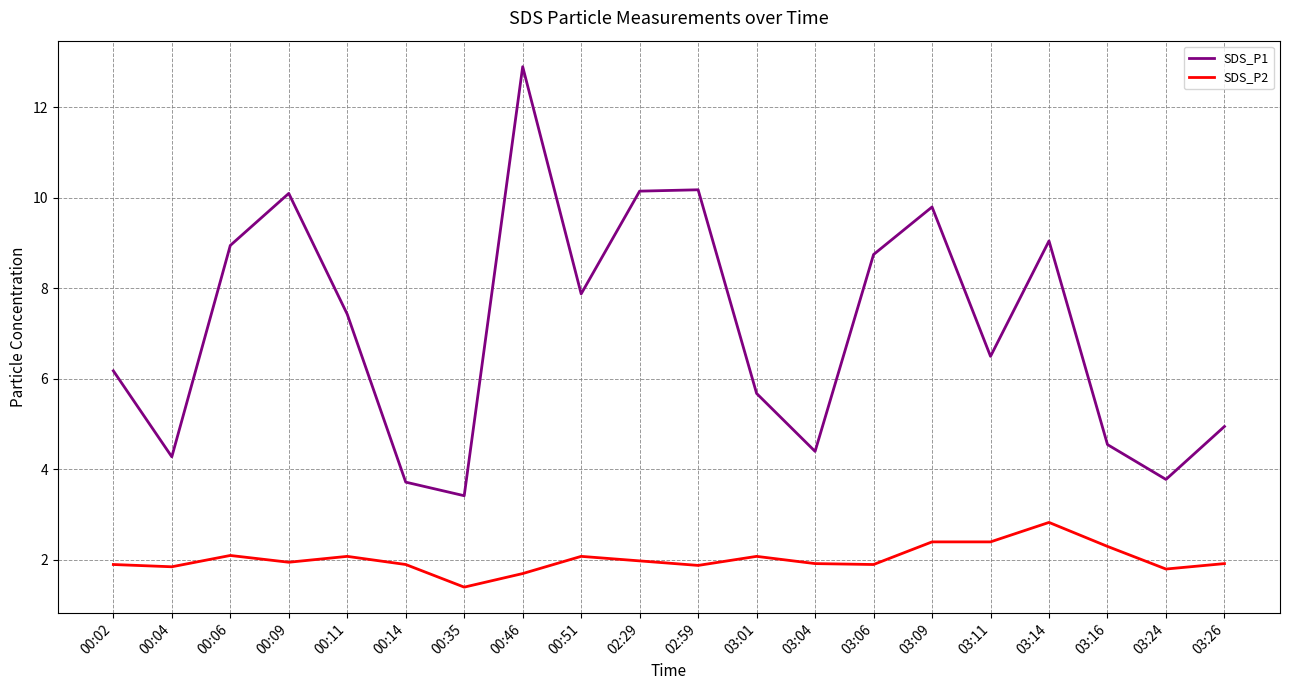

True or false: SDS_P2 and SDS_P1 intersect in this chart.

False